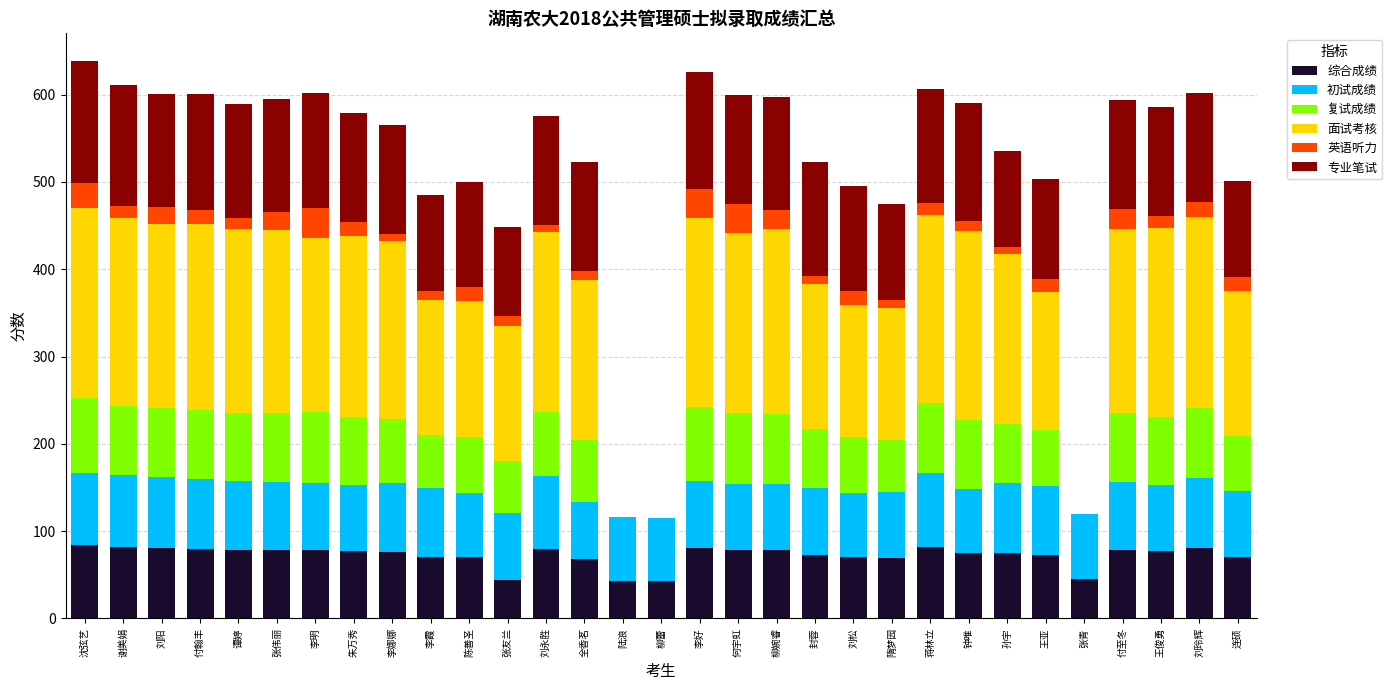

How many series are shown in this chart?

6